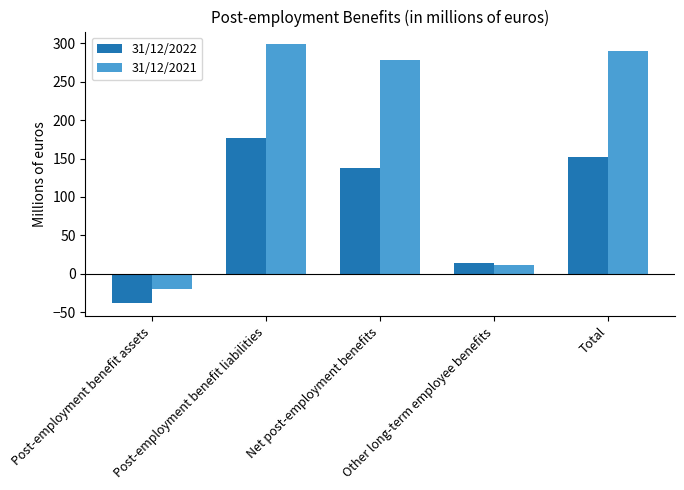

What is the sum of all 31/12/2021 values?

857.5